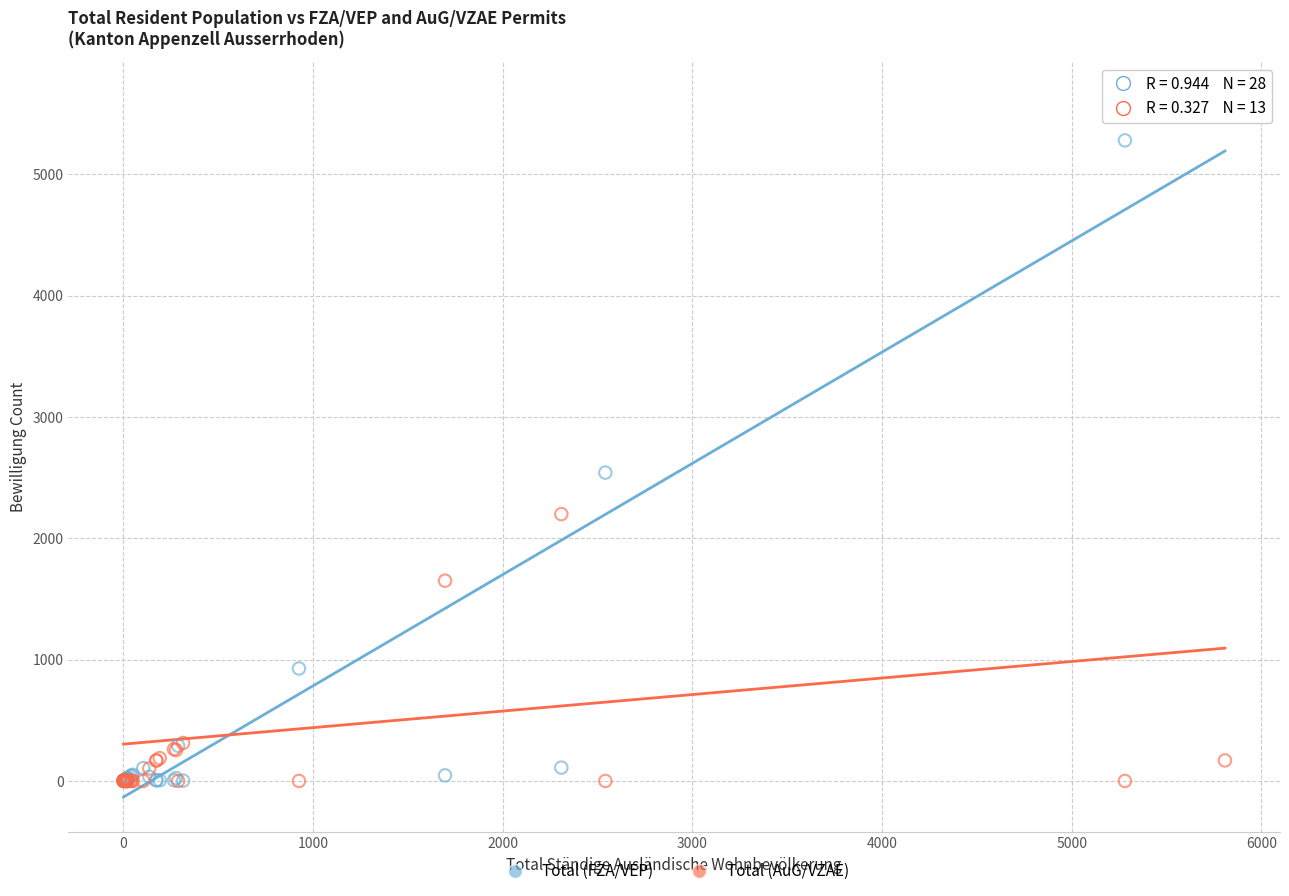

In the Total (FZA/VEP) series, what Y value is closest to 2819?

2542